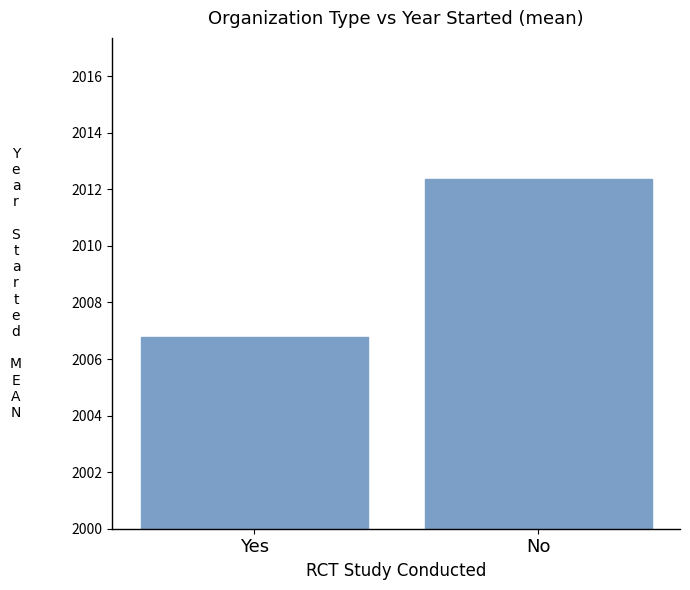

Which label corresponds to the largest value in the chart?

No